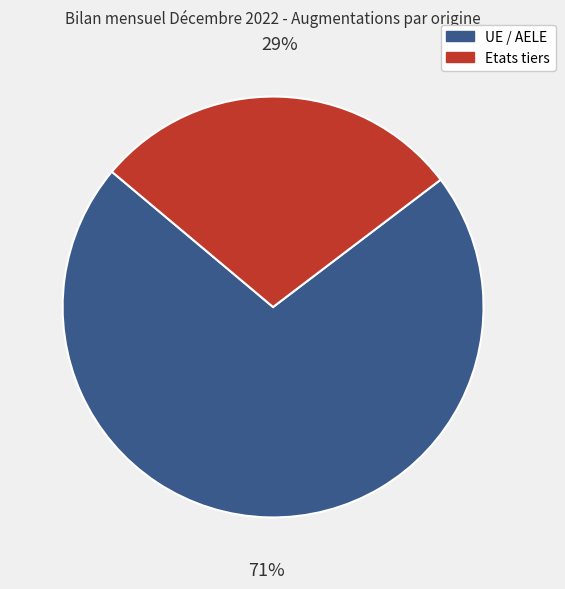

Is it true that UE / AELE is 71% of the pie?

True